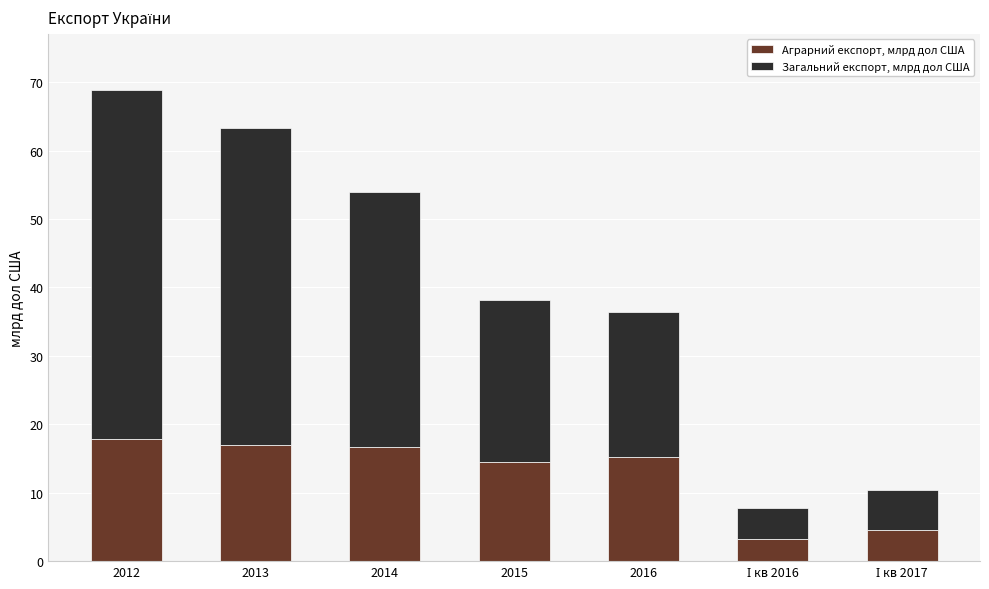

The value of Аграрний експорт, млрд дол США at 2014 is 11.3. True or false?

False